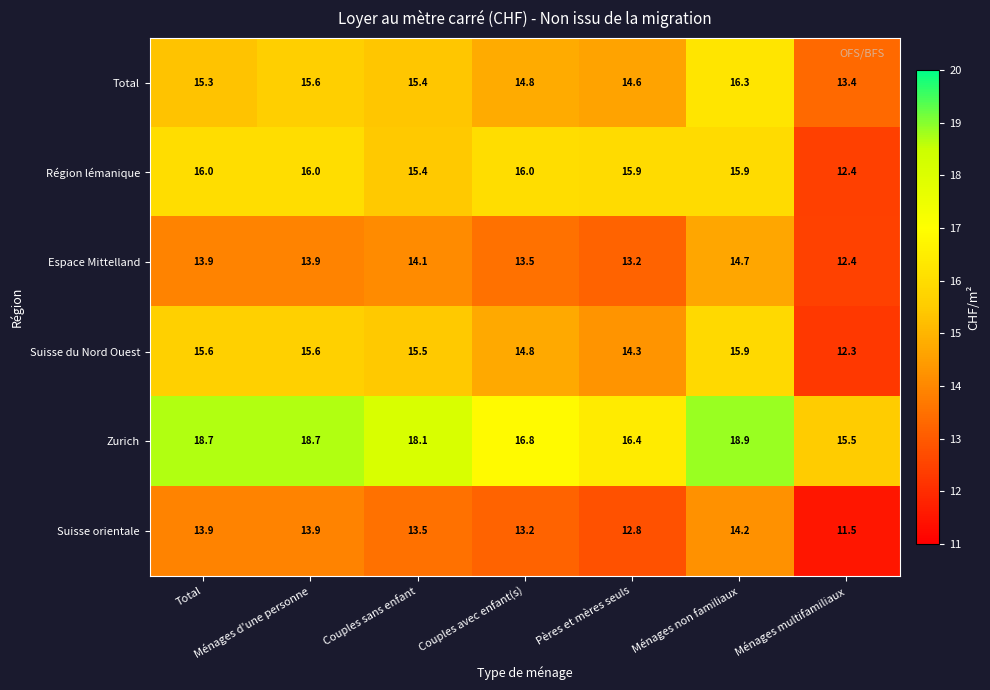

At which category is the sum across all series the highest?

Ménages non familiaux